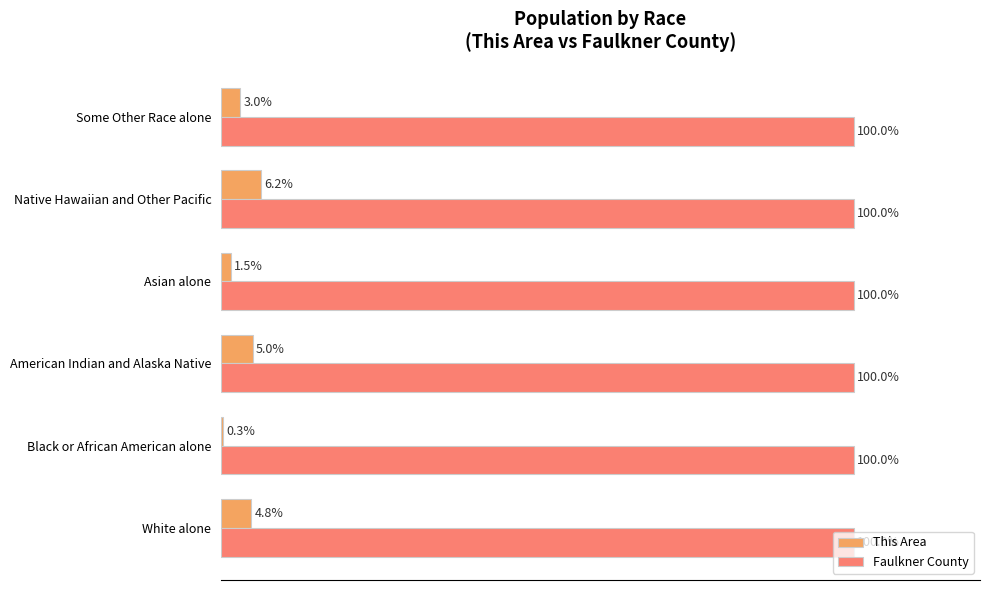

Between American Indian and Alaska Native and Asian alone, which series saw the biggest shift?

This Area